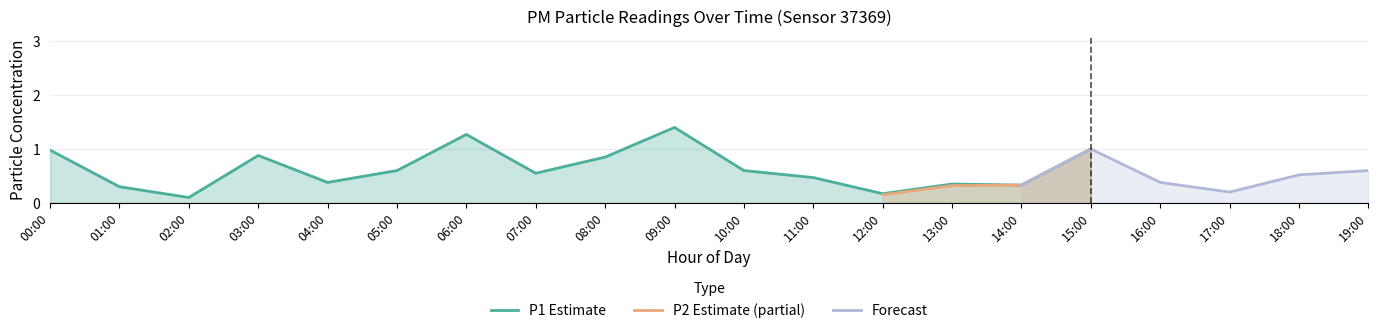

What is the highest value of the P1 Estimate series?

1.4